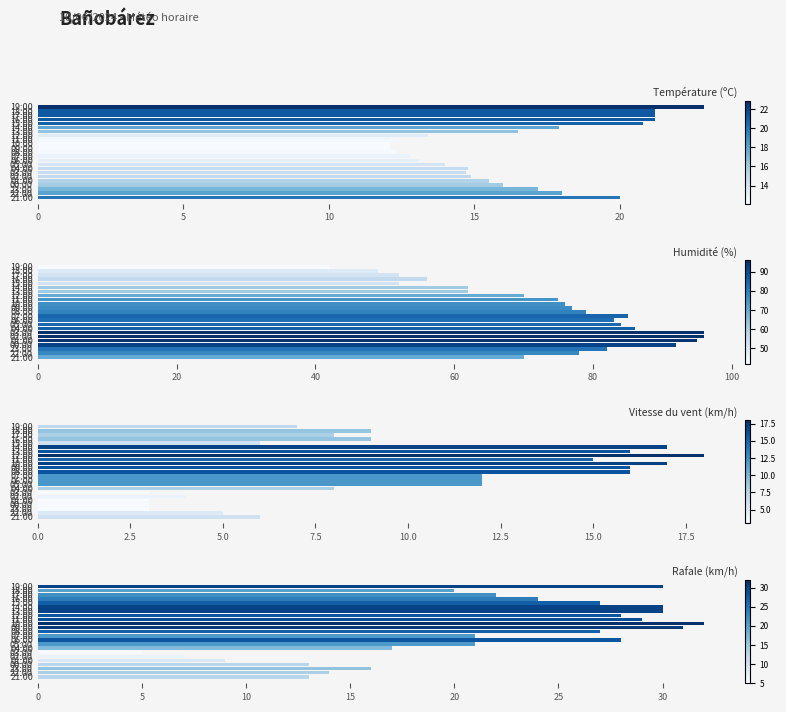

Which series has the largest total across all categories?

Humidité (%)